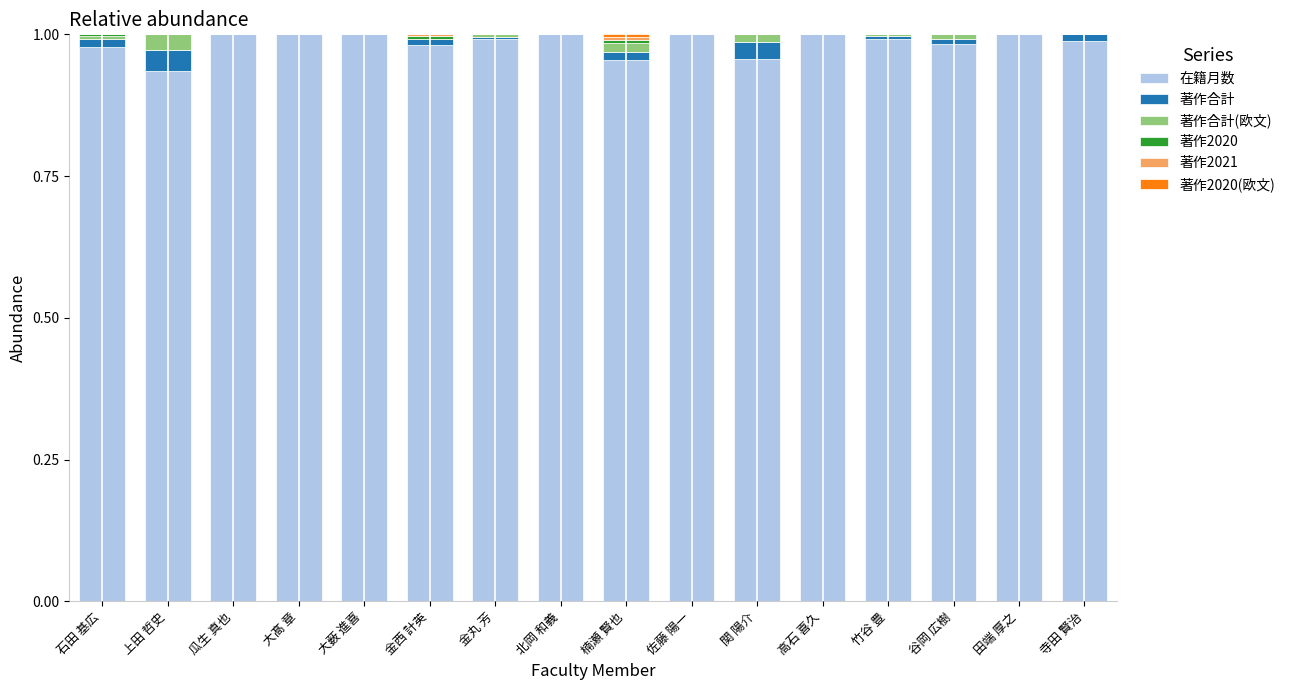

Are the bars horizontal?

No